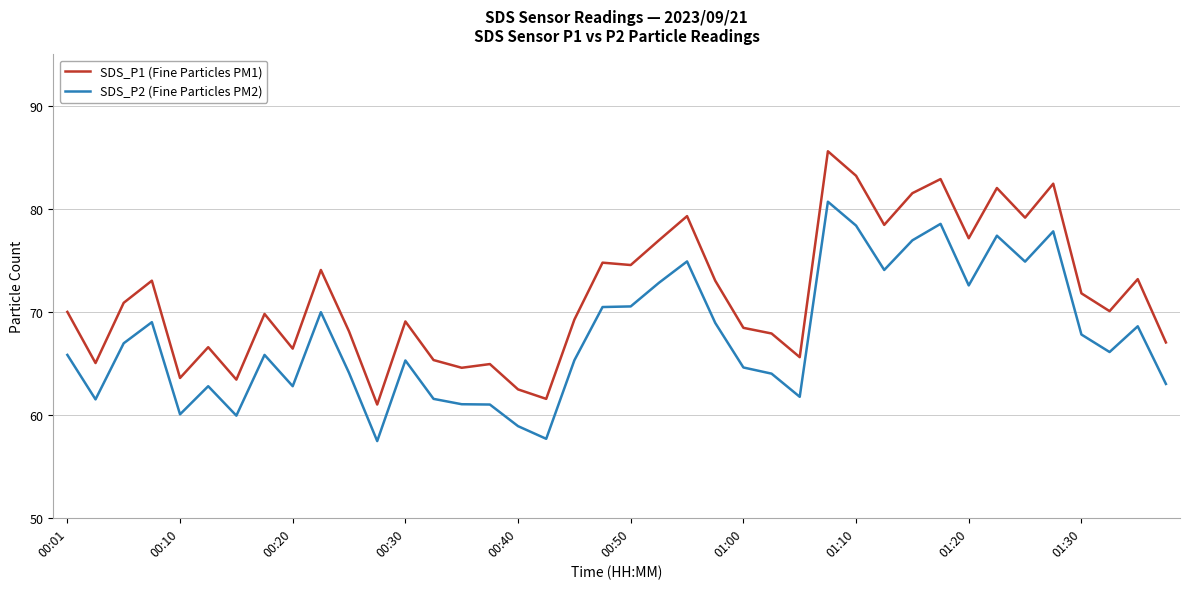

True or false: SDS_P2 (Fine Particles PM2) and SDS_P1 (Fine Particles PM1) cross at least once.

False